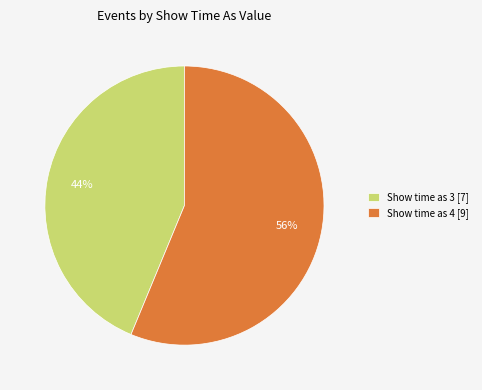

The Show time as 4 [9] slice represents 70% of the pie. True or false?

False